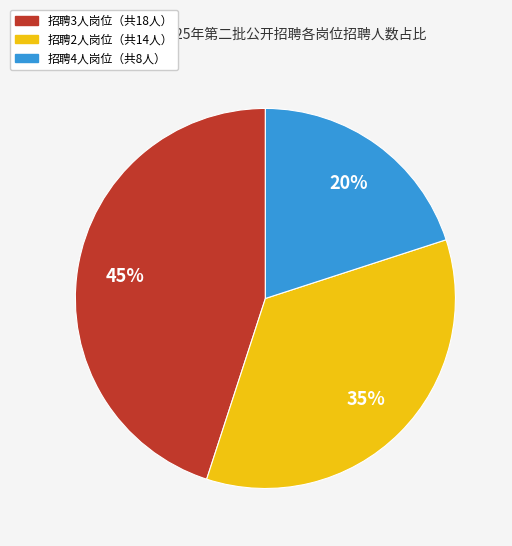

How many segments does this pie chart have?

3